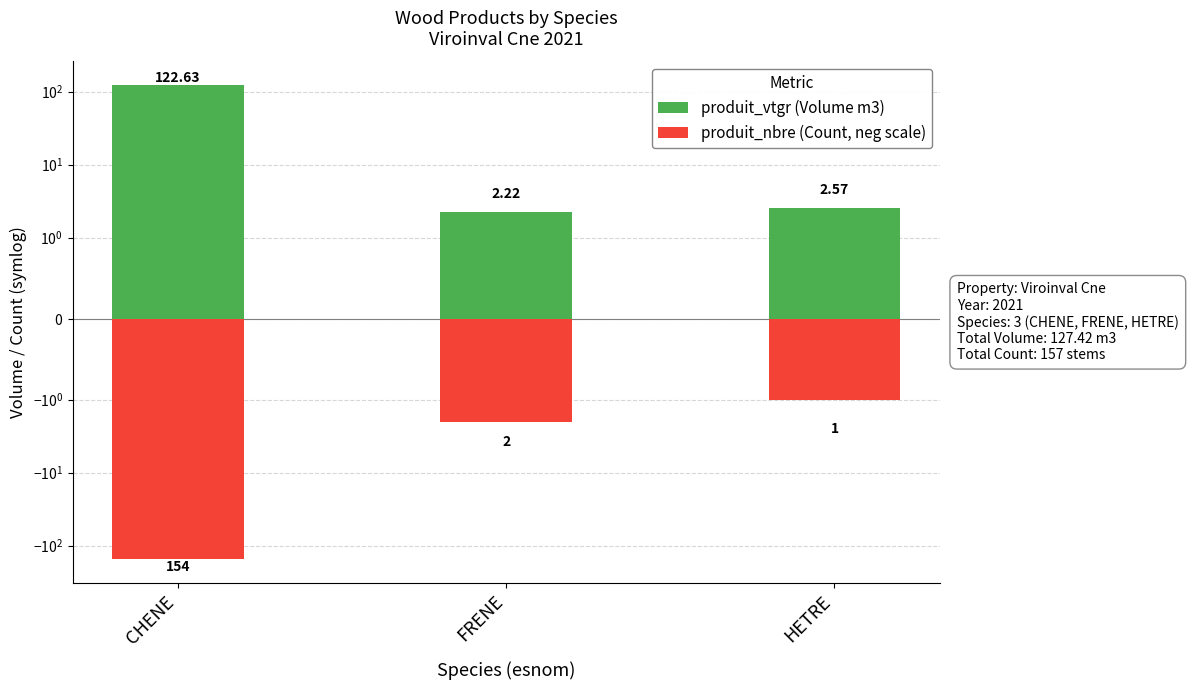

How many data points does each series have?

3